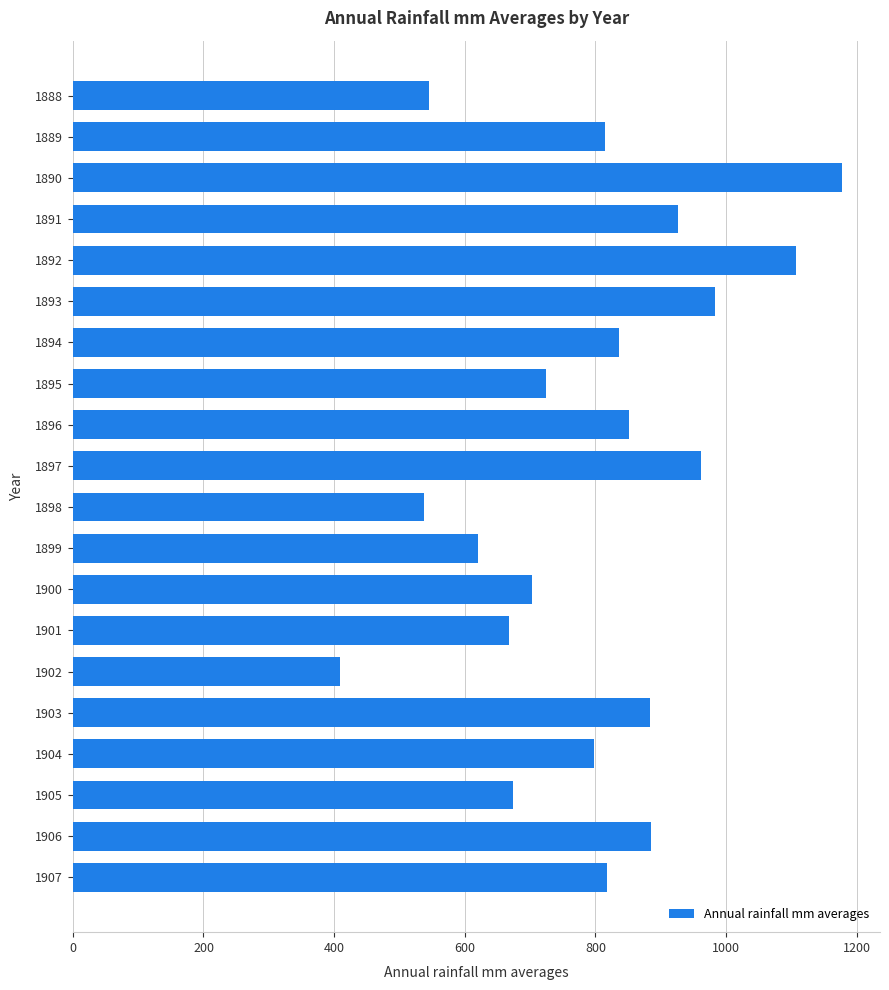

What is the ratio of the value at 1889 to the value at 1895?

1.1